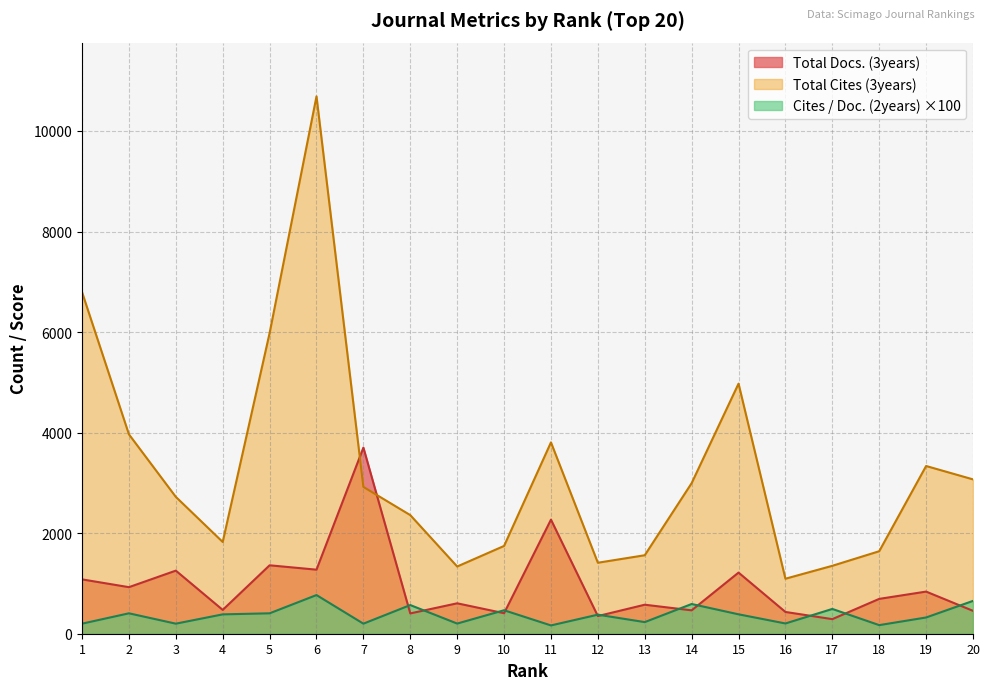

Reading left to right, transcribe all the data shown in this chart.

Total Docs. (3years): 1=1081.0	2=926.0	3=1255.0	4=474.0	5=1361.0	6=1274.0	7=3702.0	8=404.0	9=605.0	10=408.0	11=2269.0	12=351.0	13=577.0	14=465.0	15=1216.0	16=433.0	17=290.0	18=693.0	19=838.0	20=455.0
Total Cites (3years): 1=6795.0	2=3966.0	3=2722.0	4=1825.0	5=5980.0	6=10688.0	7=2920.0	8=2359.0	9=1337.0	10=1746.0	11=3806.0	12=1412.0	13=1561.0	14=2995.0	15=4974.0	16=1094.0	17=1351.0	18=1641.0	19=3336.0	20=3070.0
Cites / Doc. (2years): 1=200.0	2=406.0	3=200.0	4=385.0	5=406.0	6=769.0	7=200.0	8=570.0	9=202.0	10=467.0	11=165.0	12=379.0	13=231.0	14=591.0	15=386.0	16=204.0	17=493.0	18=171.0	19=323.0	20=653.0